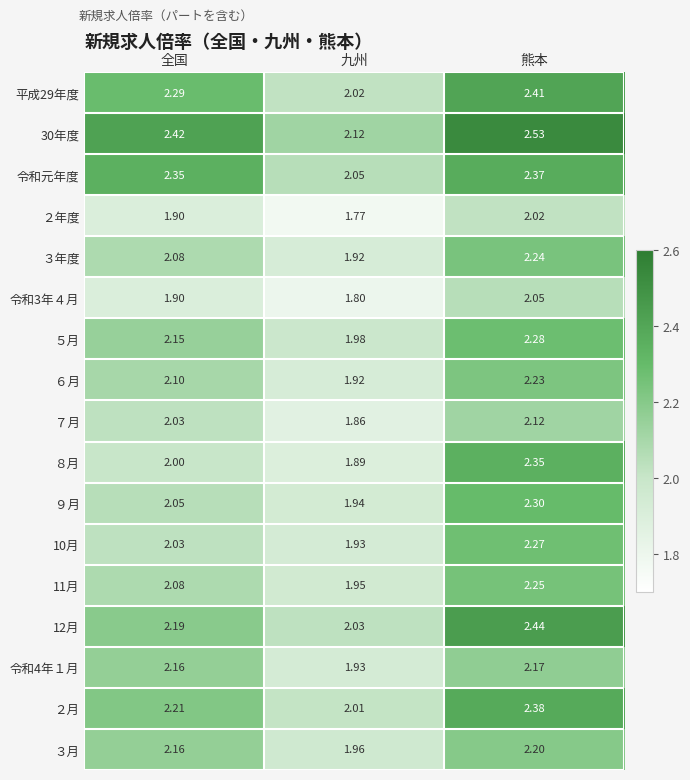

At which category is the sum across all series the highest?

熊本